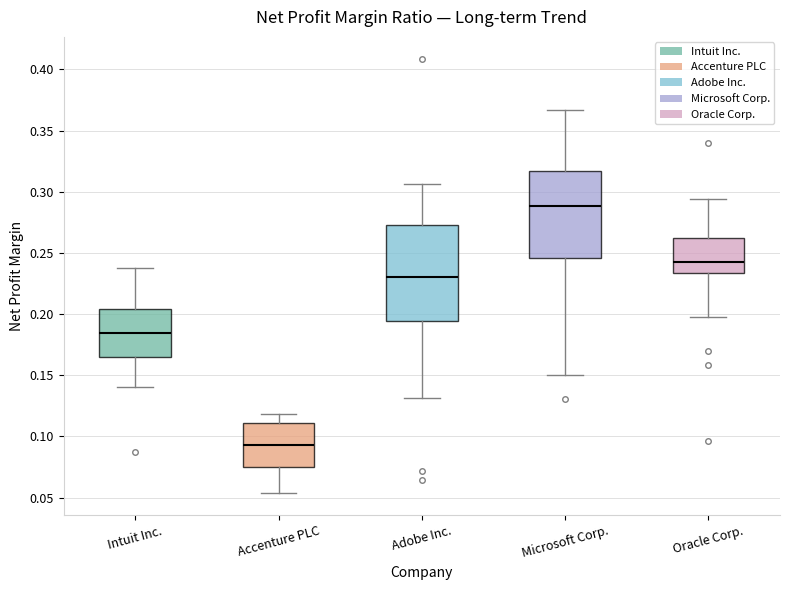

Reading left to right, read every box against the y-axis: the position of its median line, the range the box covers, and the ends of its whiskers. The values are not printed on the chart, so give them approximately, as read against the axis.

Intuit Inc.: median 0.185, box 0.165 to 0.205, whiskers 0.140 to 0.240
Accenture PLC: median 0.095, box 0.075 to 0.110, whiskers 0.055 to 0.120
Adobe Inc.: median 0.230, box 0.195 to 0.275, whiskers 0.130 to 0.305
Microsoft Corp.: median 0.290, box 0.245 to 0.315, whiskers 0.150 to 0.365
Oracle Corp.: median 0.245, box 0.235 to 0.260, whiskers 0.200 to 0.295